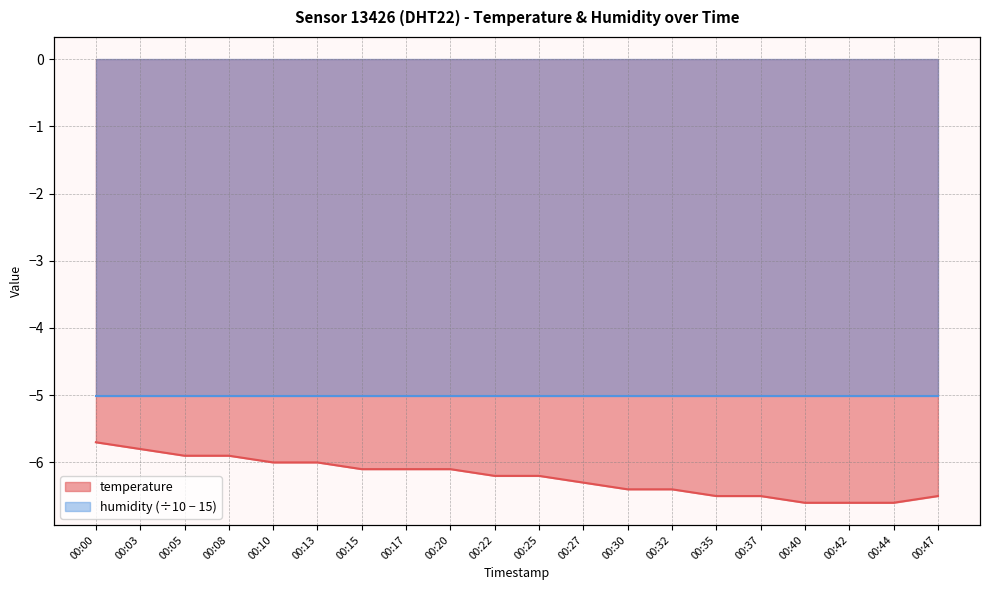

How many values are between -6 and -5?

6